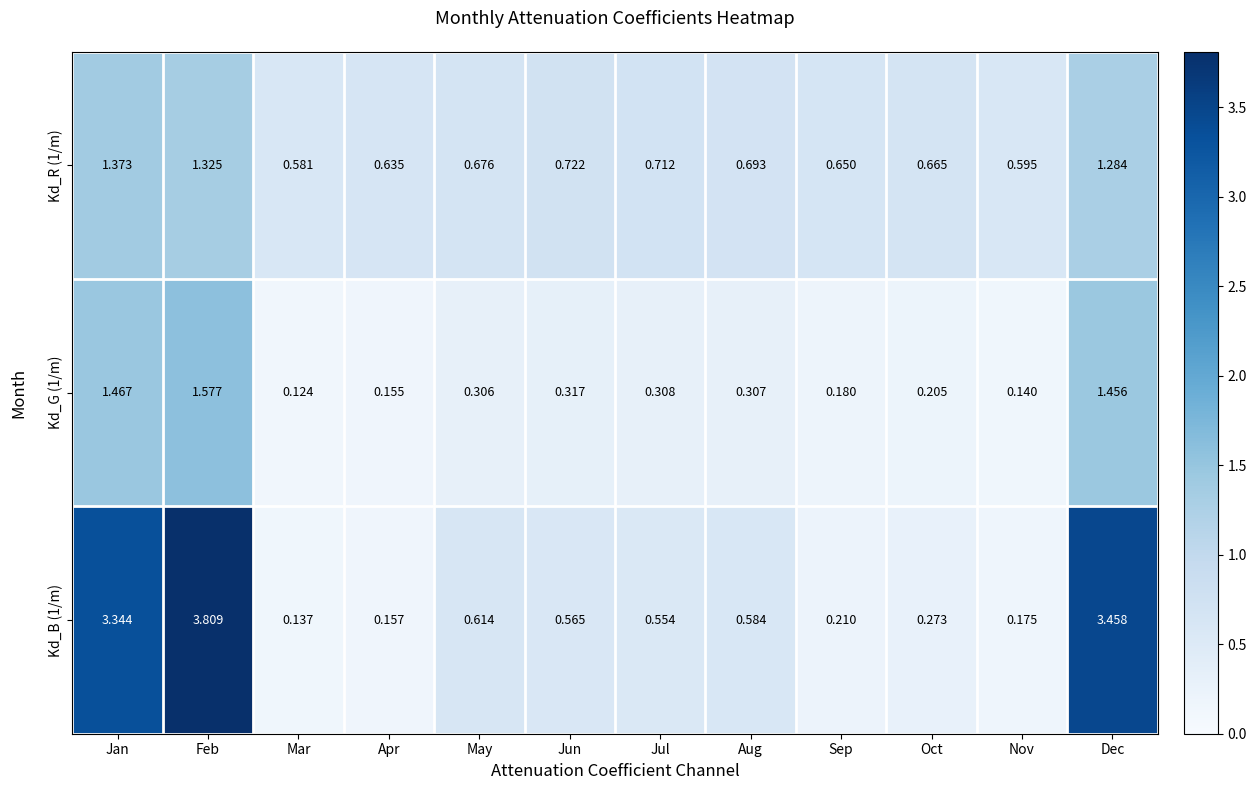

Where is Kd_R (1/m) nearest to the value 0?

Mar